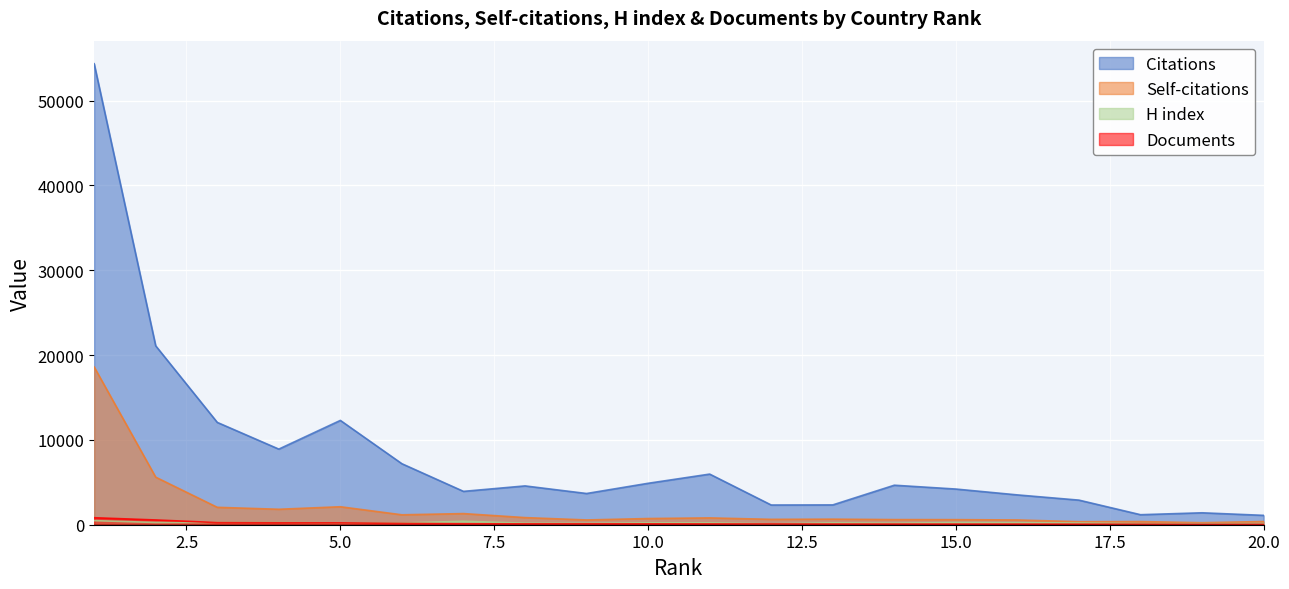

Does the chart display data point markers on the line(s)?

No